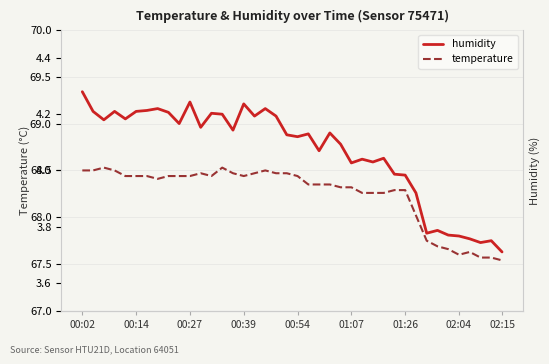

Count the number of categories in the chart.

40